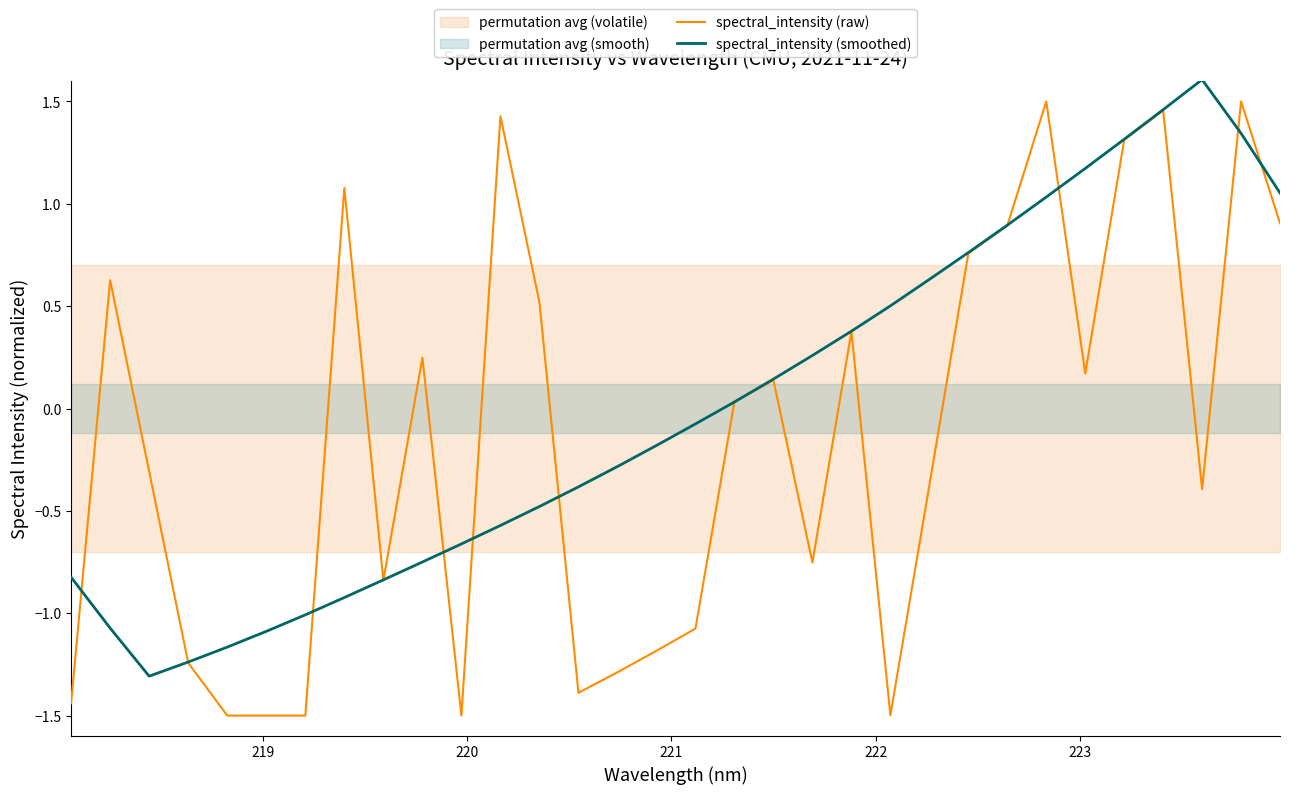

What is the minimum value shown in the chart?

-1.5